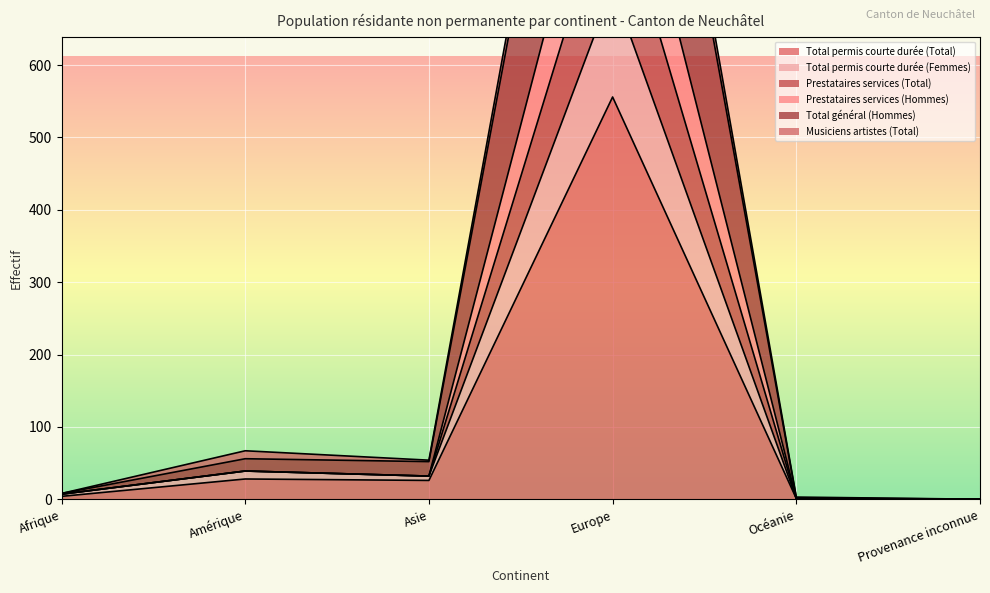

Is it true that Total permis courte durée (Total) equals 556 at Europe?

True